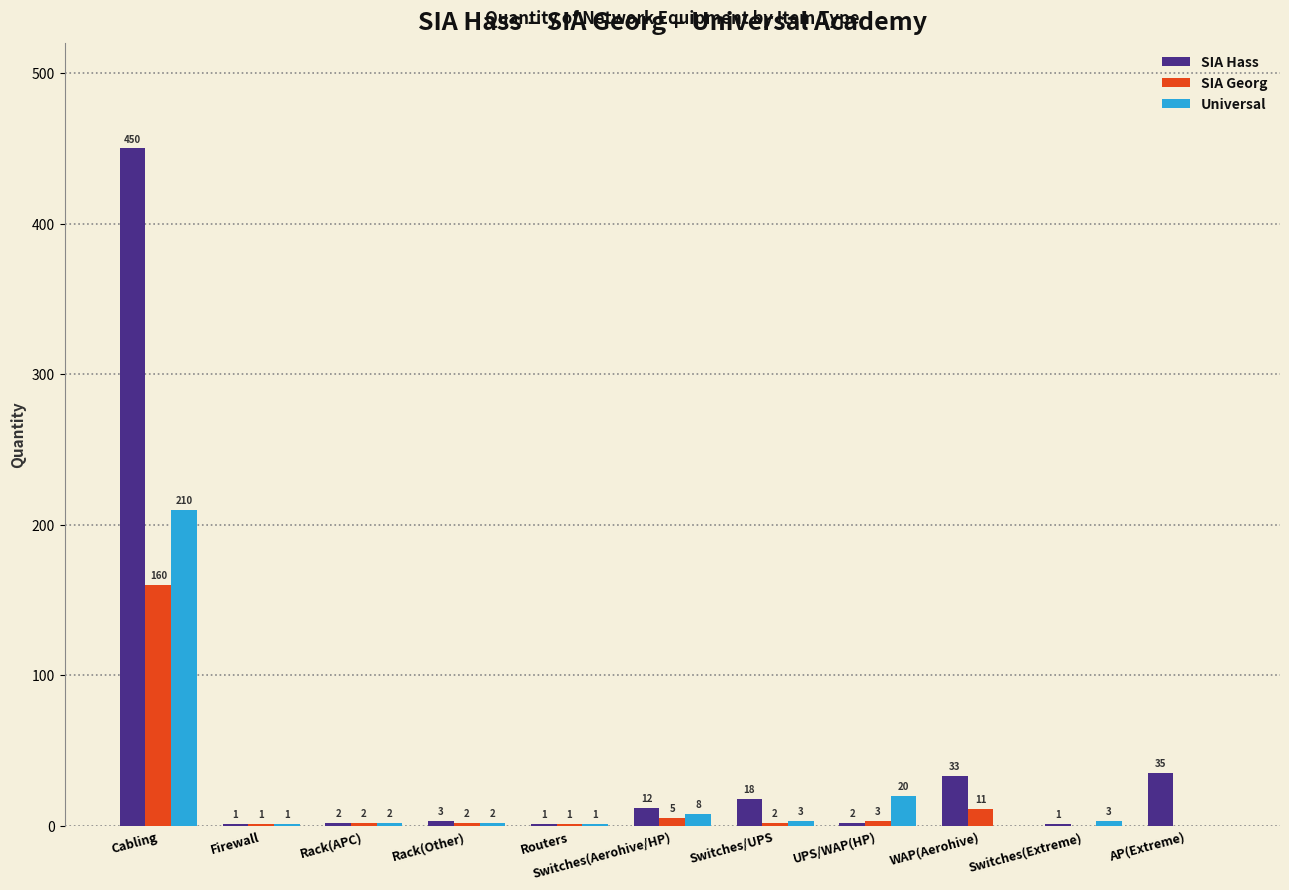

What is the sum of all Universal values?

250